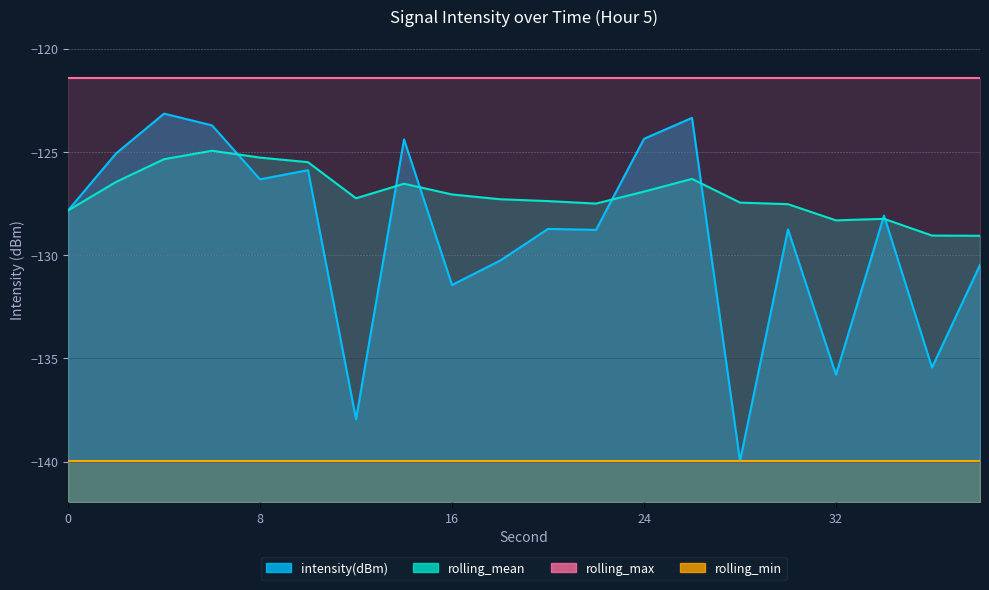

Reading left to right, list all the values displayed in this chart.

intensity(dBm): -127.8	-125.1	-123.1	-123.7	-126.3	-125.9	-137.9	-124.4	-131.4	-130.3	-128.7	-128.8	-124.4	-123.4	-140.0	-128.8	-135.8	-128.1	-135.4	-130.5
rolling_mean: -127.8	-126.5	-125.4	-124.9	-125.3	-125.5	-127.2	-126.5	-127.1	-127.3	-127.4	-127.5	-126.9	-126.3	-127.5	-127.5	-128.3	-128.2	-129.1	-129.1
rolling_max: -121.4	-121.4	-121.4	-121.4	-121.4	-121.4	-121.4	-121.4	-121.4	-121.4	-121.4	-121.4	-121.4	-121.4	-121.4	-121.4	-121.4	-121.4	-121.4	-121.4
rolling_min: -140.0	-140.0	-140.0	-140.0	-140.0	-140.0	-140.0	-140.0	-140.0	-140.0	-140.0	-140.0	-140.0	-140.0	-140.0	-140.0	-140.0	-140.0	-140.0	-140.0